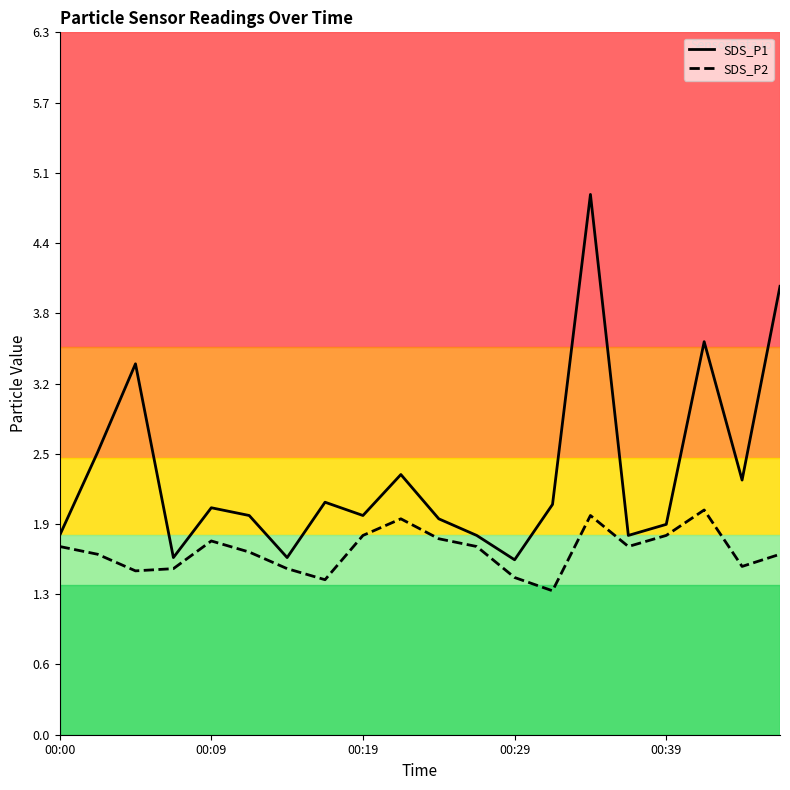

What is the difference between the highest and lowest values at 00:09?

0.3